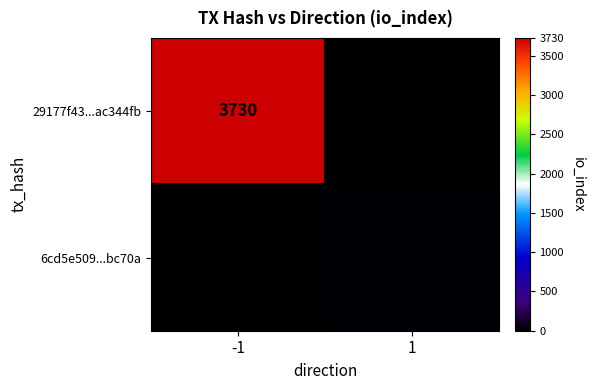

Is it true that 29177f43...ac344fb equals 1533 at -1?

False